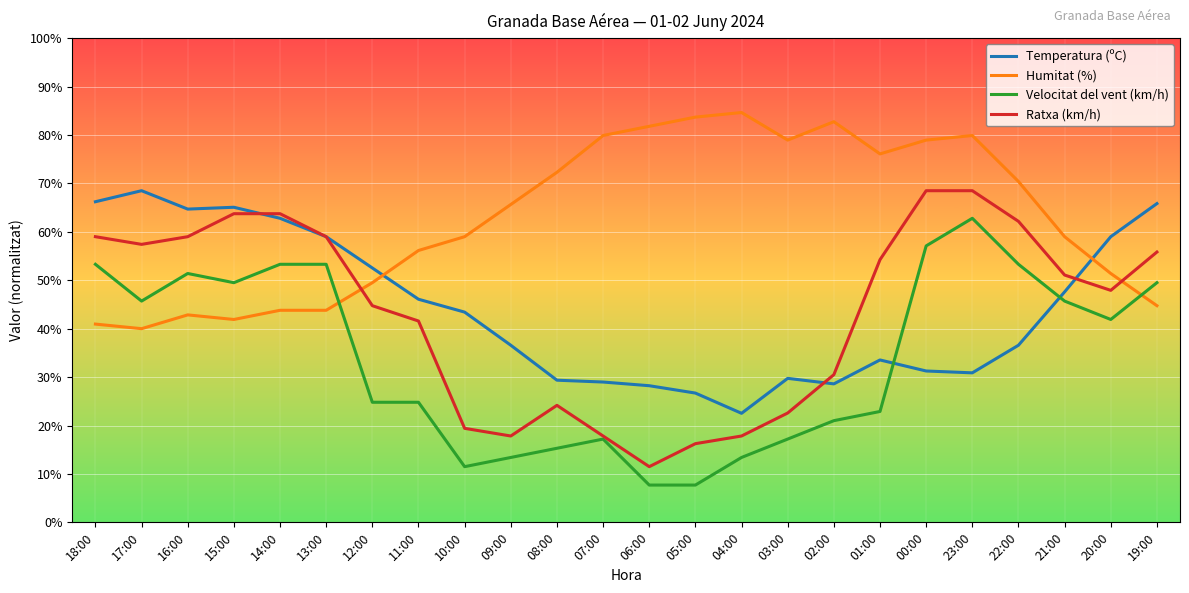

Between which two adjacent categories do Temperatura (ºC) and Ratxa (km/h) first intersect?

15:00 and 14:00